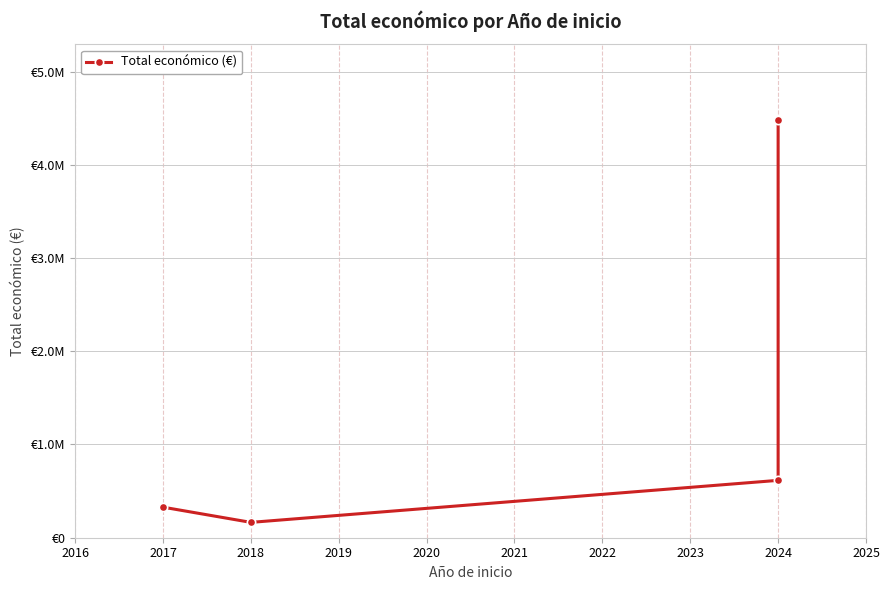

How many lines are shown in the chart?

1